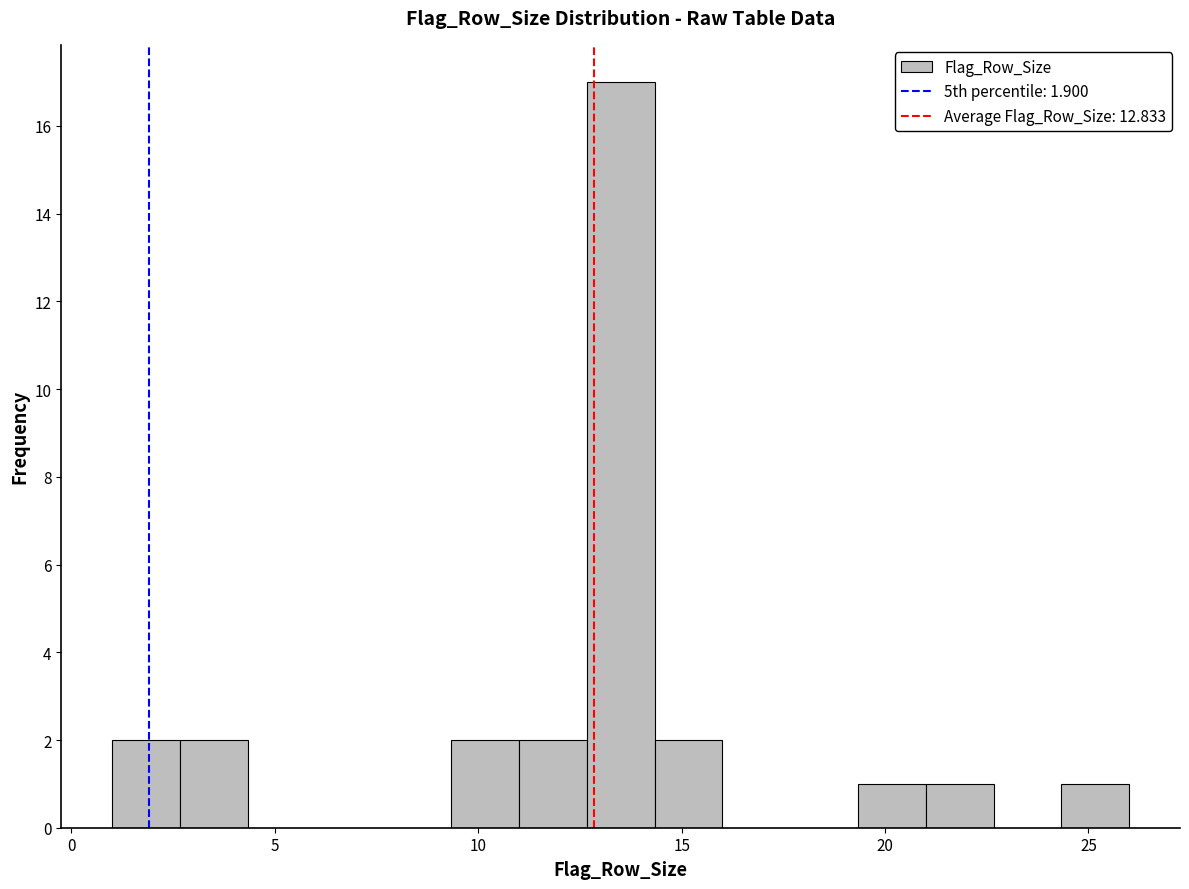

Around what value on the x-axis is the tallest bar? Give the approximate position of its centre, as read against the axis.

13.5